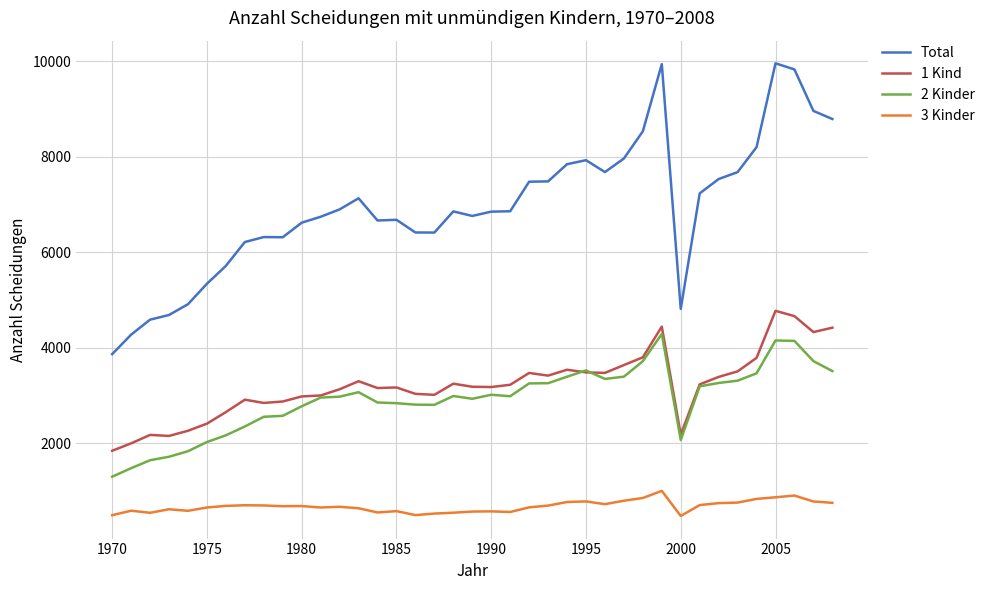

Which series has the widest spread of values?

Total